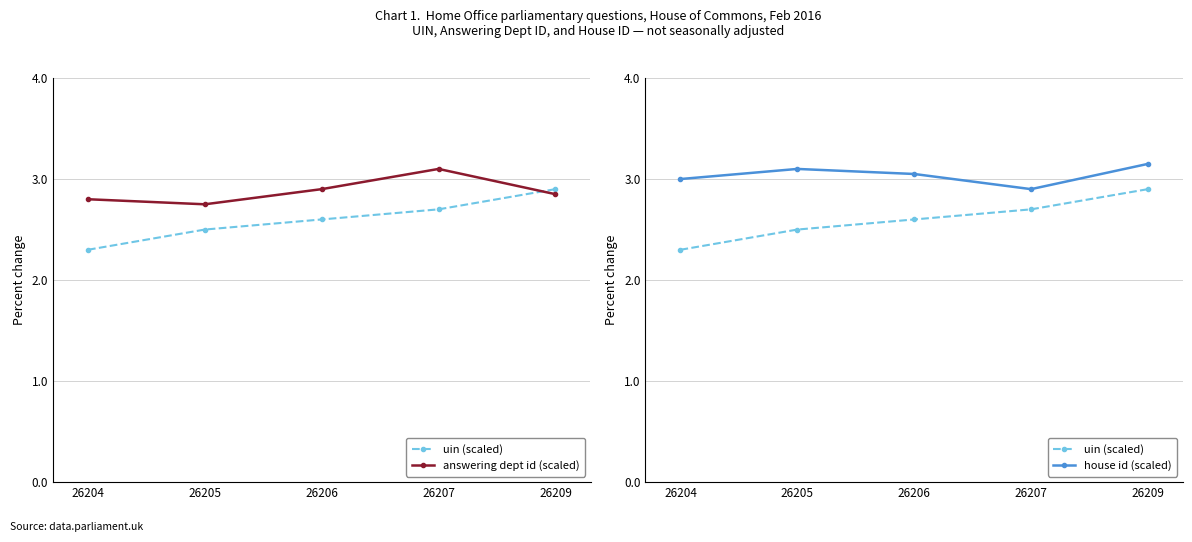

How many distinct data groups are displayed?

3